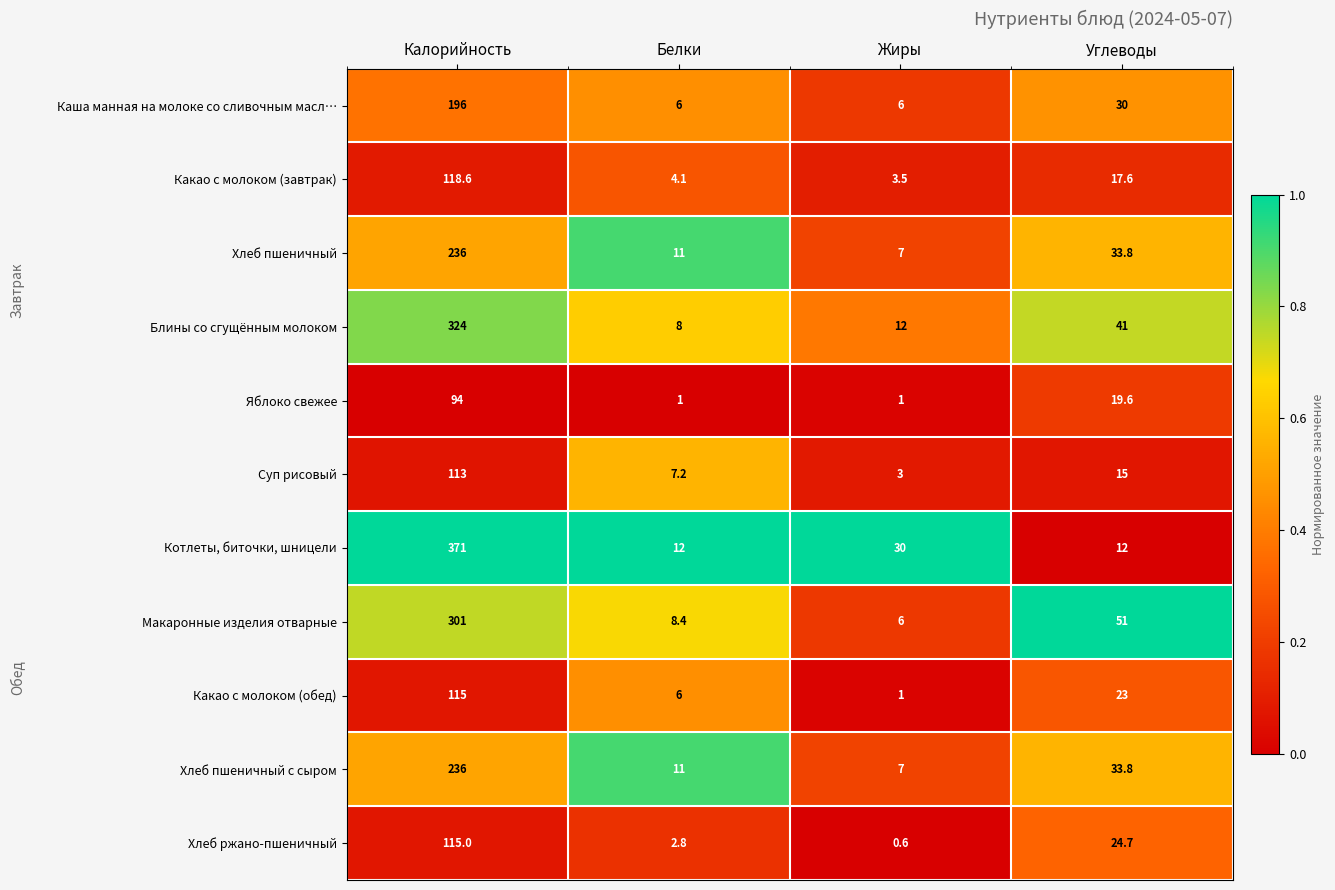

Is the value of Хлеб пшеничный с сыром at Углеводы greater than the value of Котлеты, биточки, шницели at Калорийность?

No